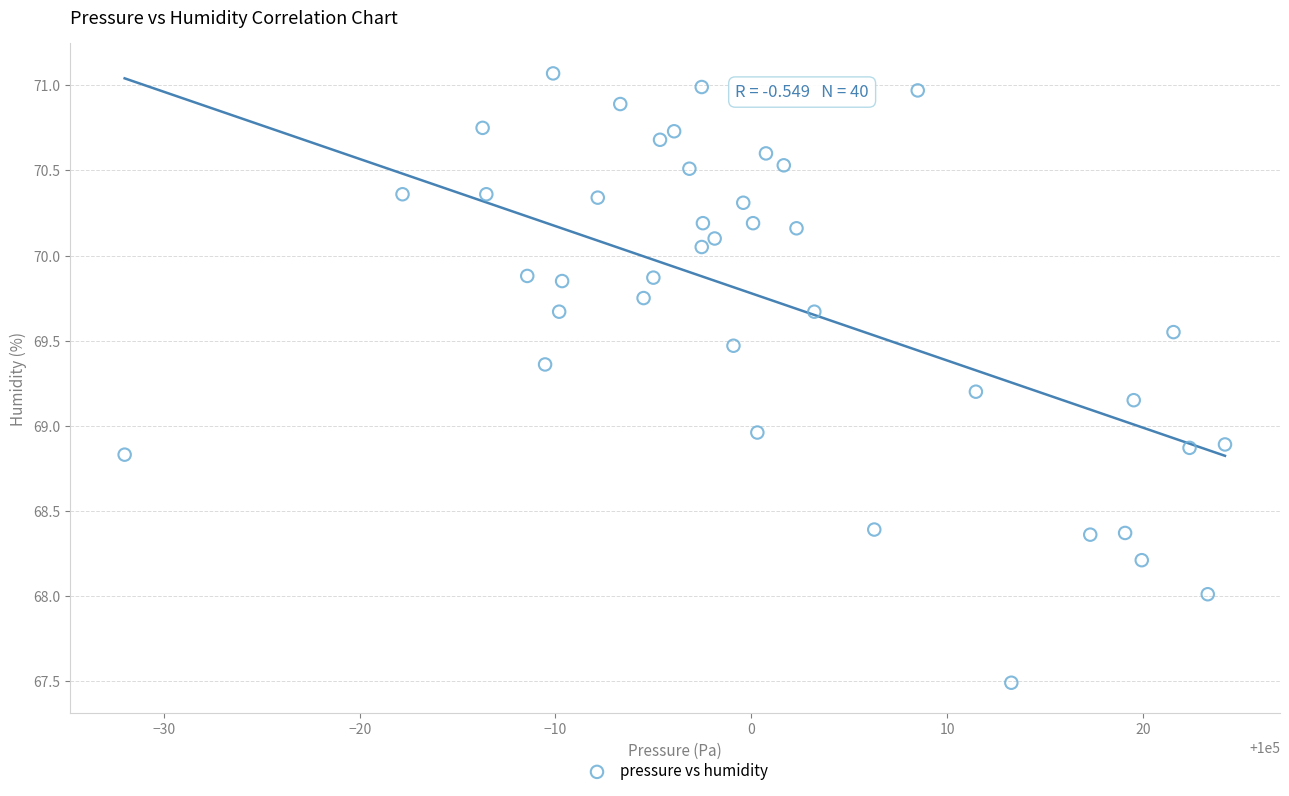

What is the range of X values (max minus min)?

56.2